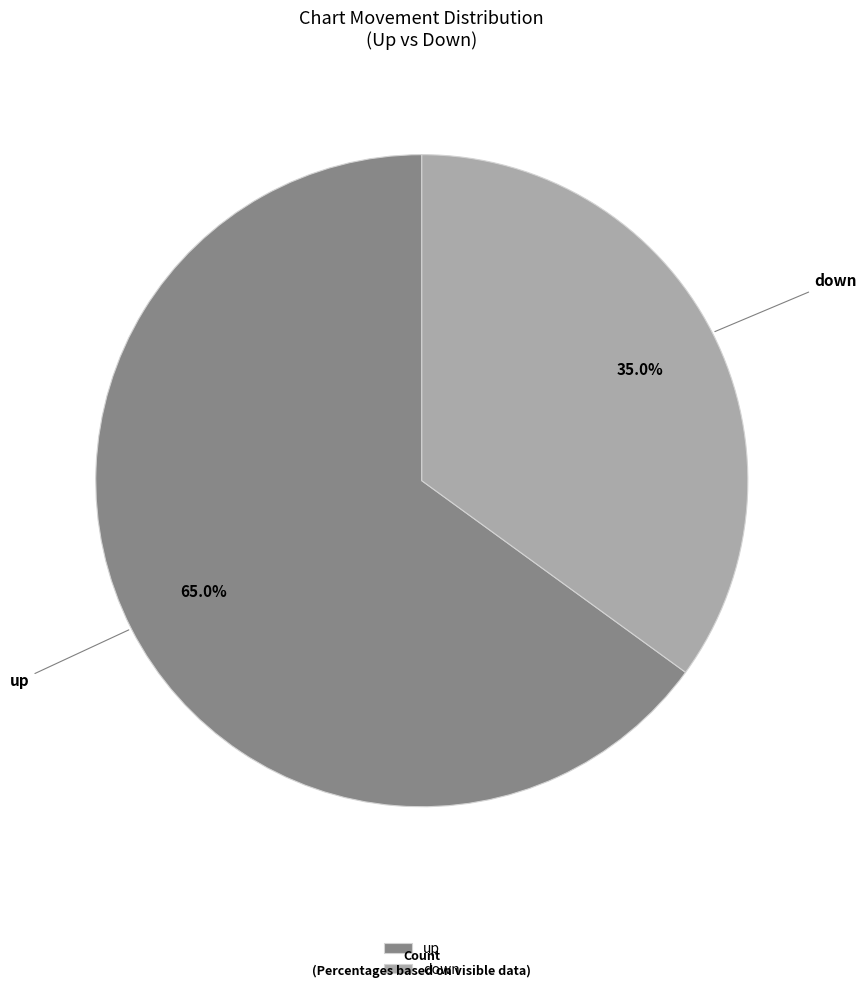

How many segments does this pie chart have?

2